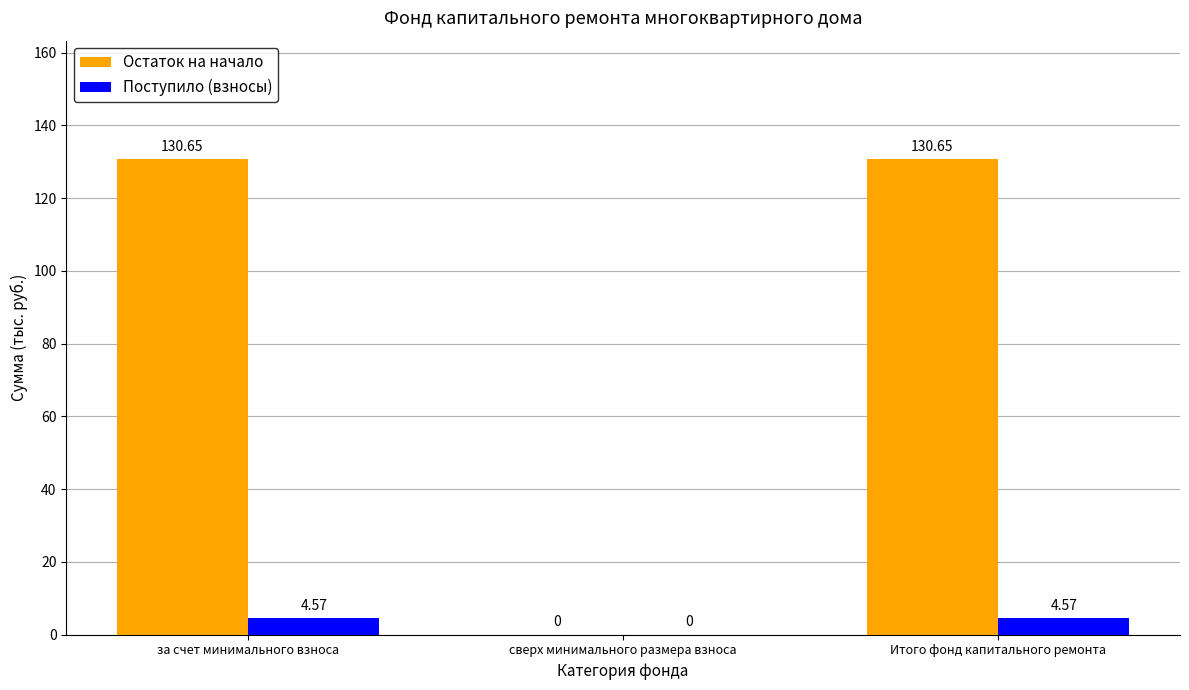

Which series has the largest total across all categories?

Остаток на начало